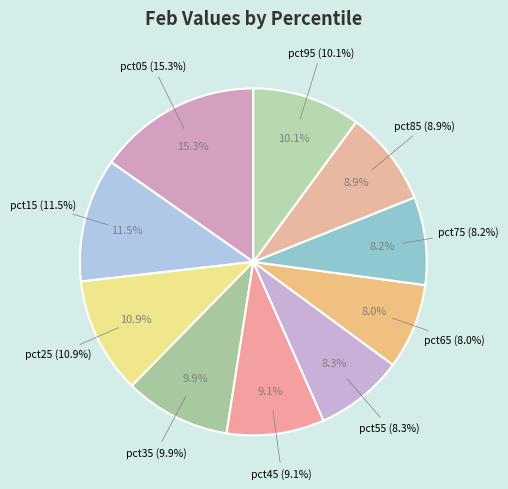

What percentage is the pct75 slice, to the nearest percent?

8%